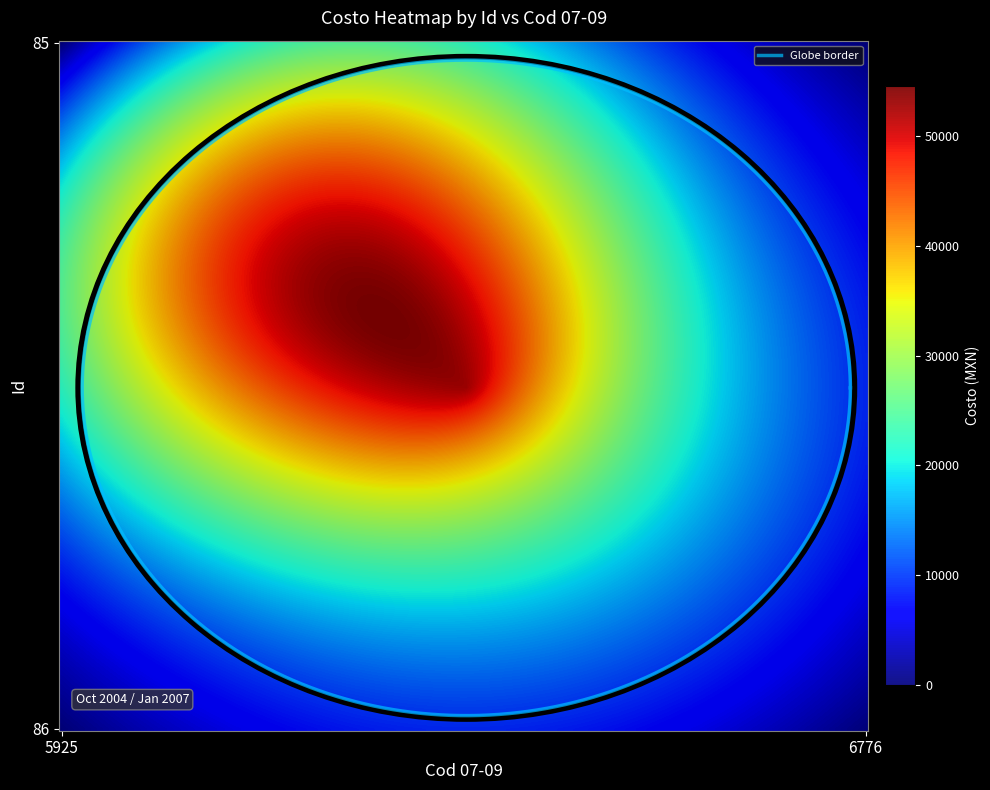

At which label does 85 reach its minimum?

6776